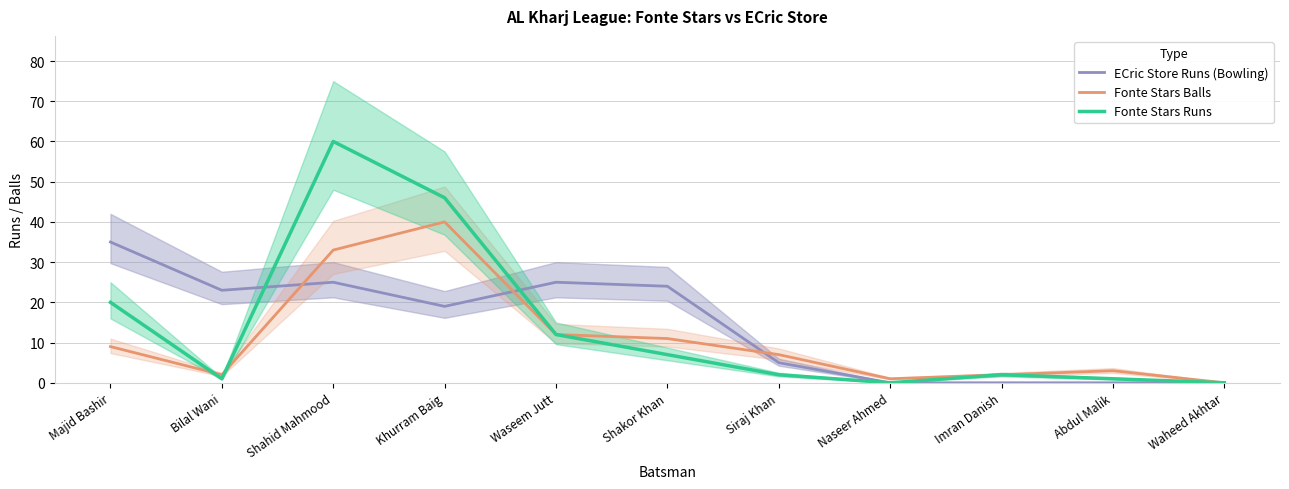

Reading left to right, what are all the values shown in this chart?

ECric Store Runs (Bowling): 35	23	25	19	25	24	5	0	0	0	0
Fonte Stars Balls: 9	2	33	40	12	11	7	1	2	3	0
Fonte Stars Runs: 20	1	60	46	12	7	2	0	2	1	0